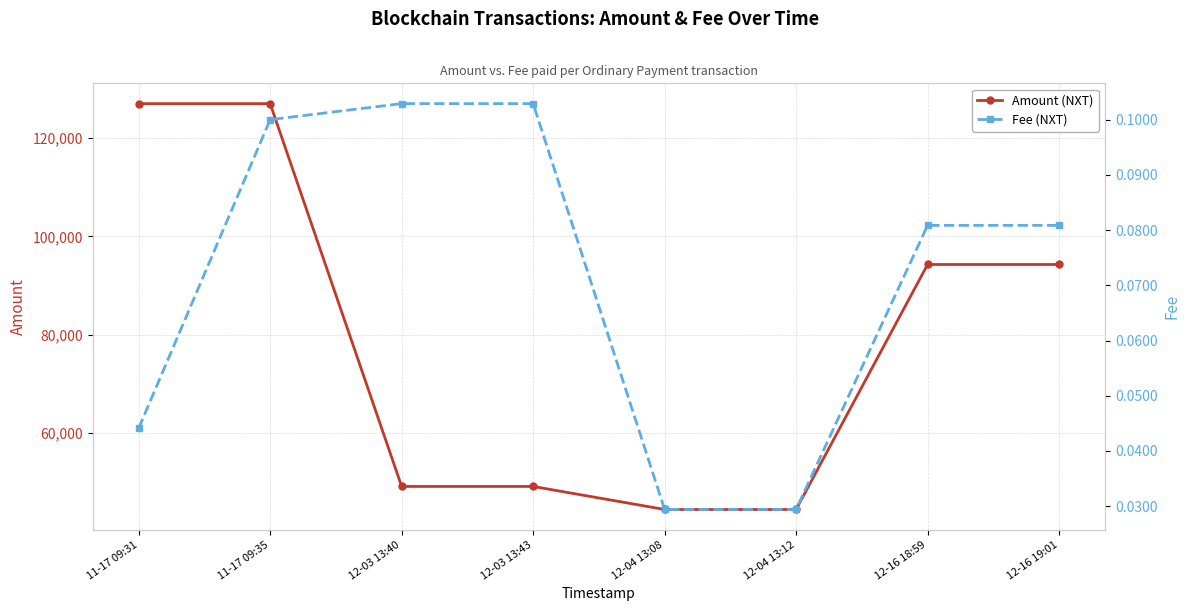

True or false: Fee (NXT) has more than 0 interior local peaks.

False